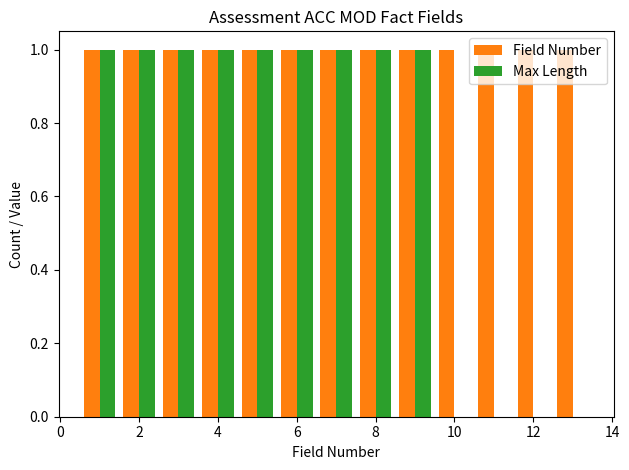

Which series has the largest total across all categories?

Field Number